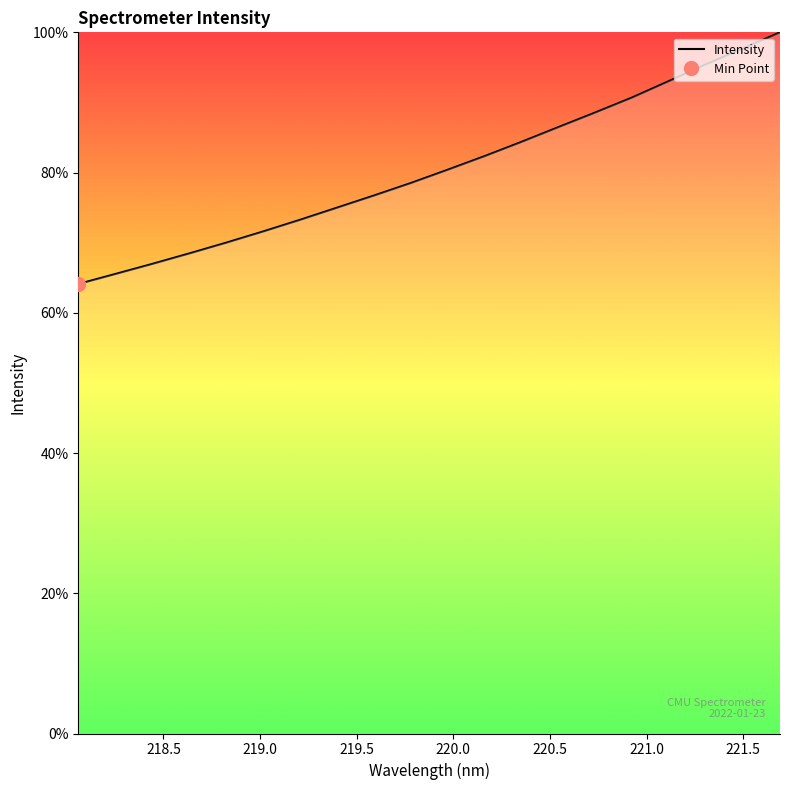

True or false: the data has more than 1 interior local peaks.

False